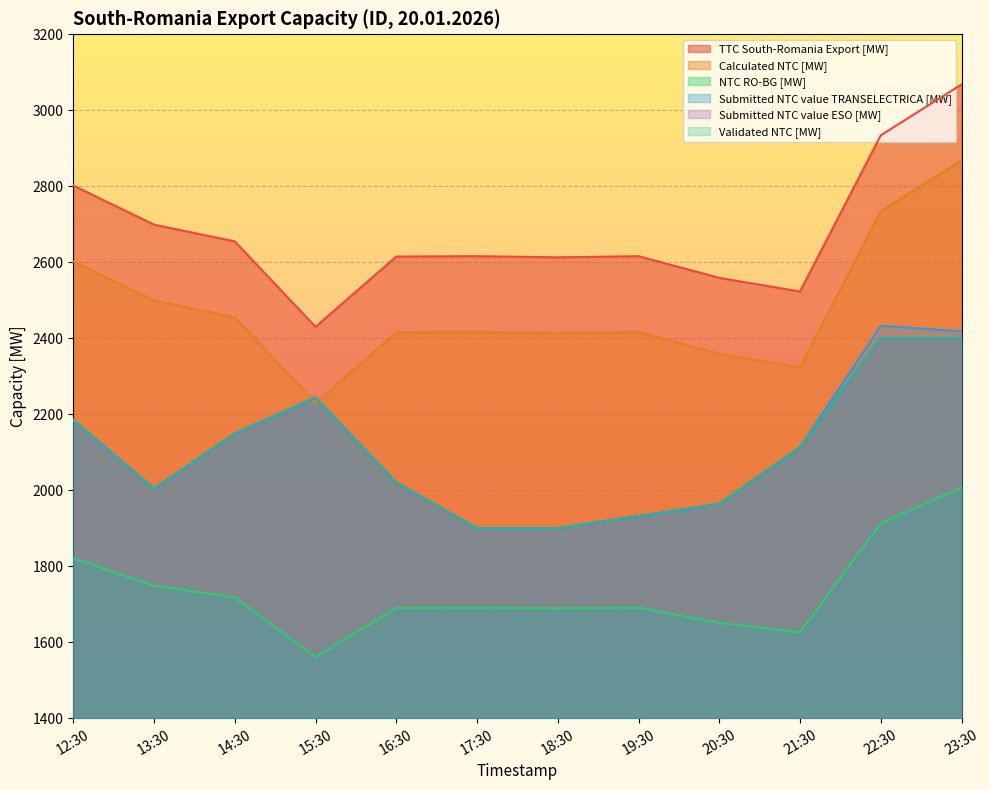

Which series changed the most between 17:30 and 21:30?

Submitted NTC value TRANSELECTRICA [MW]